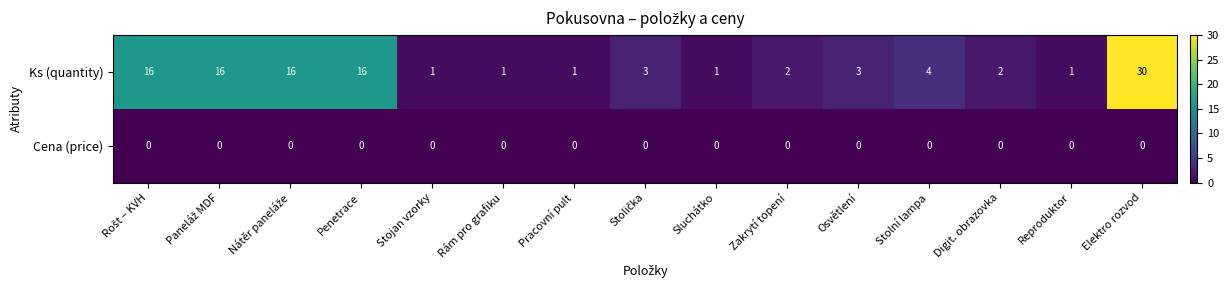

At how many categories does at least one series exceed 19?

1